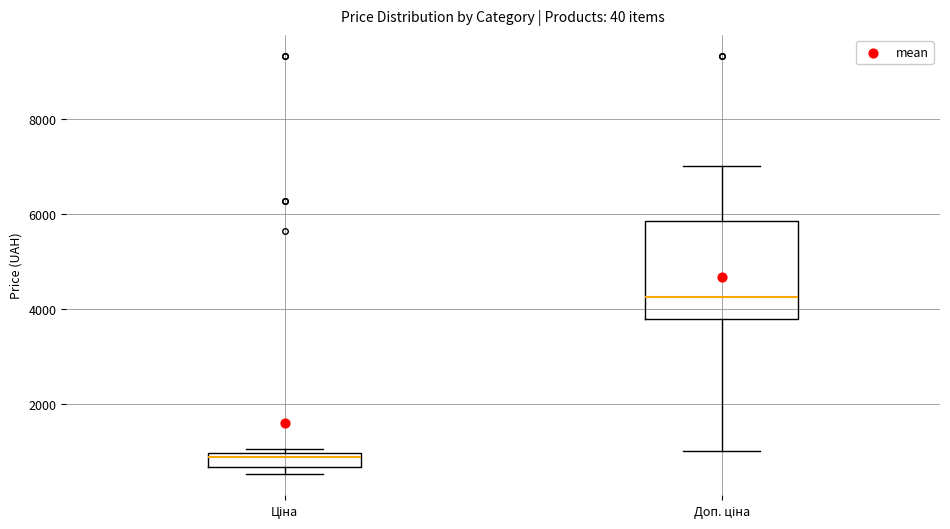

Which box has the lowest median line?

Ціна